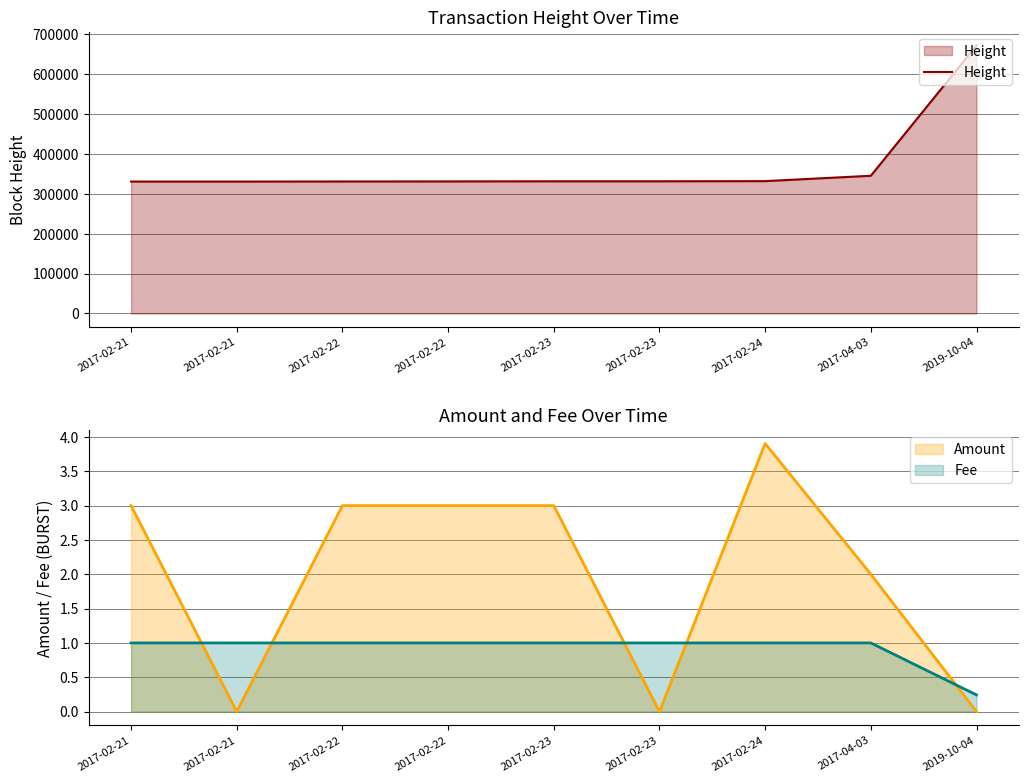

At 2017-02-22, list the series in order from largest to smallest.

Height, Amount, Fee